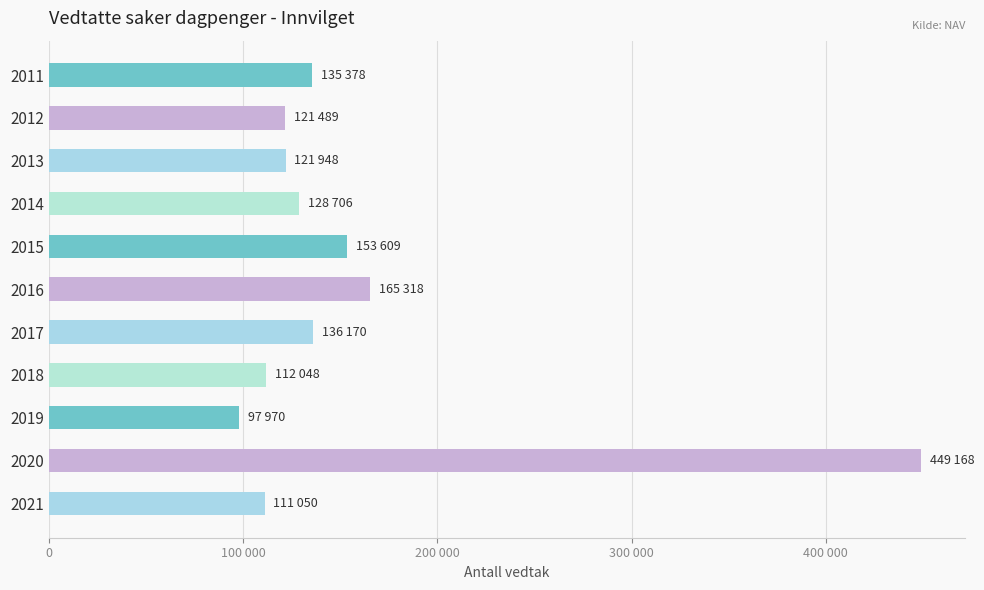

What is the sum of all values?

1732854